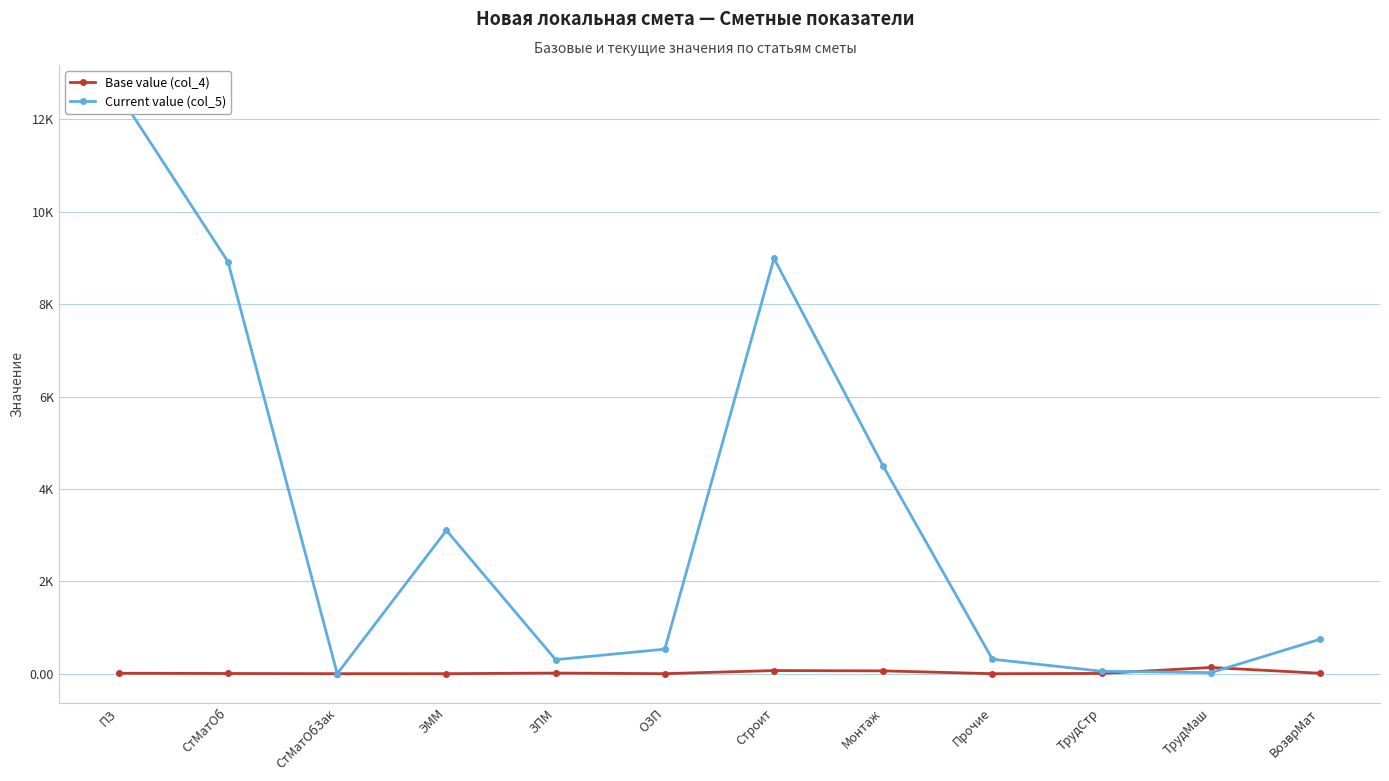

Is it true that Current value (col_5) equals 52.5 at ТрудСтр?

True